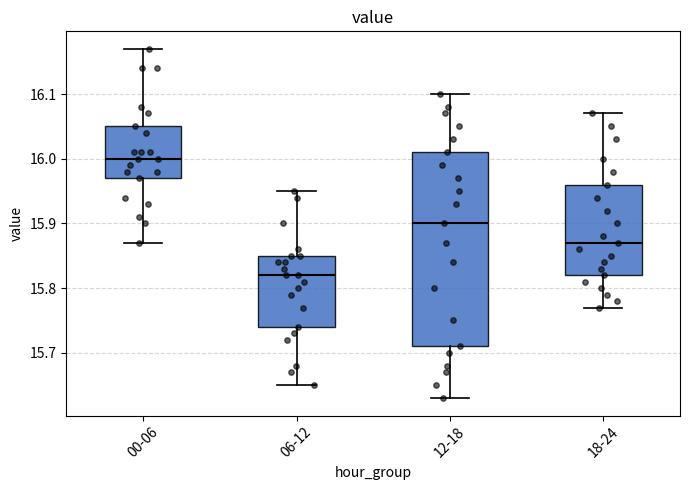

Reading left to right, transcribe this box plot: for each box, give where its median line is, the range the box spans, and where its two whiskers end, as read against the y-axis. The values are not printed on the chart, so give them approximately, as read against the axis.

00-06: median 16.00, box 15.97 to 16.05, whiskers 15.87 to 16.17
06-12: median 15.82, box 15.74 to 15.85, whiskers 15.65 to 15.95
12-18: median 15.90, box 15.71 to 16.01, whiskers 15.63 to 16.10
18-24: median 15.87, box 15.82 to 15.96, whiskers 15.77 to 16.07